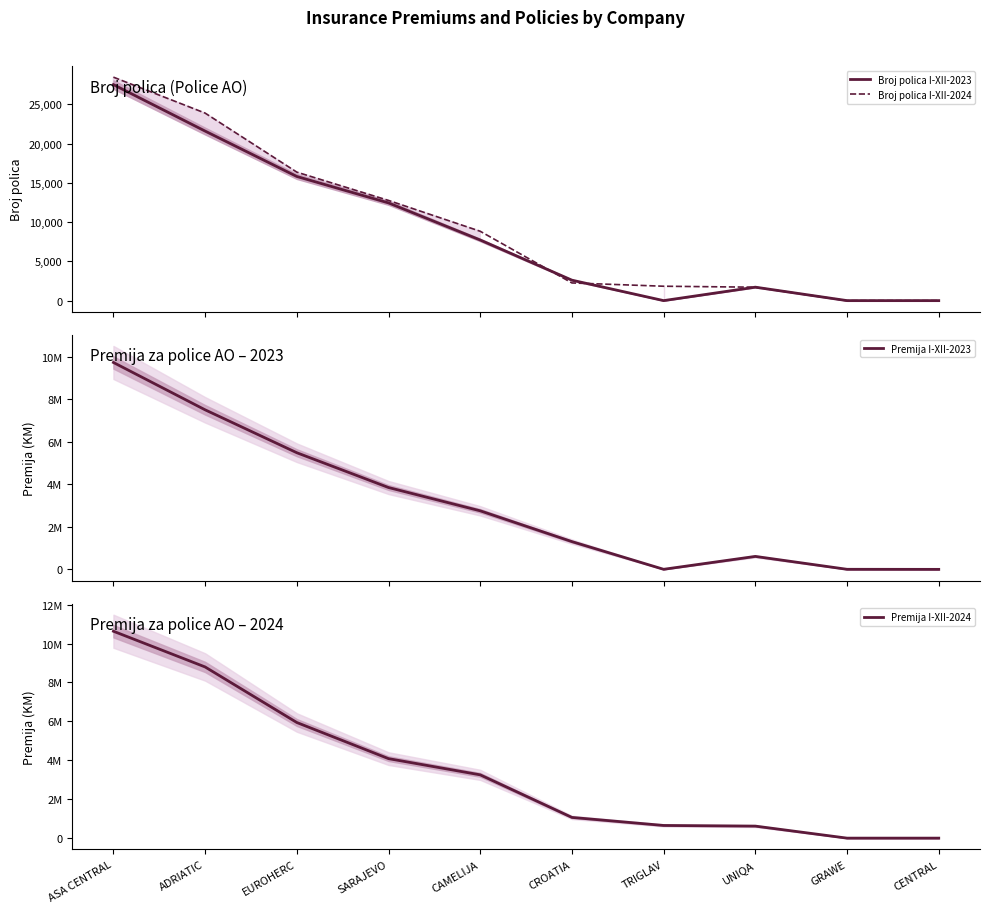

Is it true that Broj polica I-XII-2023 equals 9201 at EUROHERC?

False